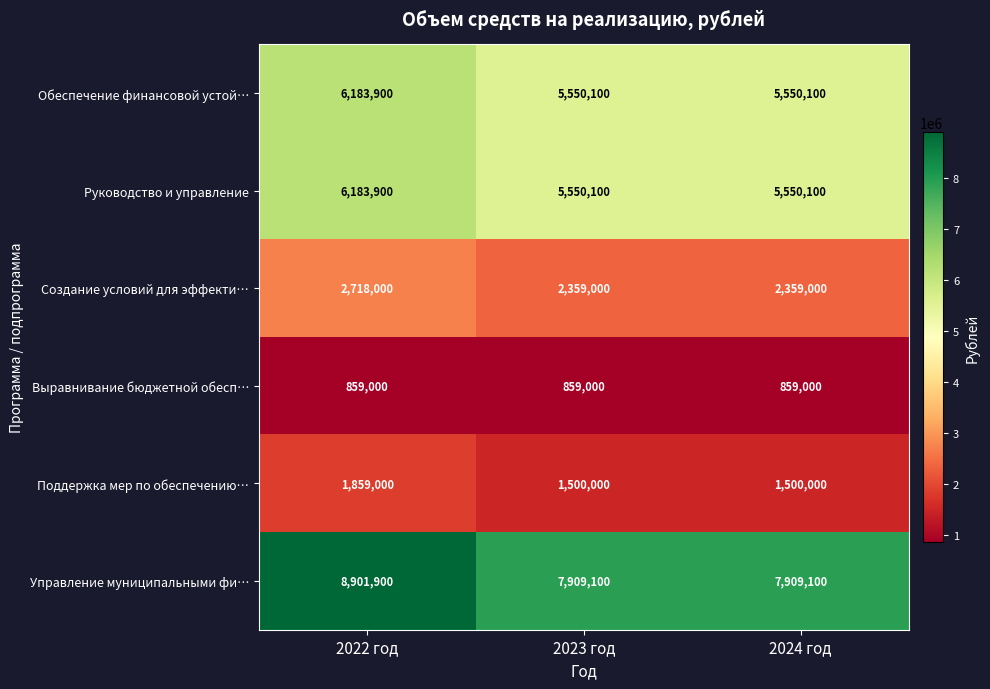

At how many categories does at least one series exceed 7190224?

3